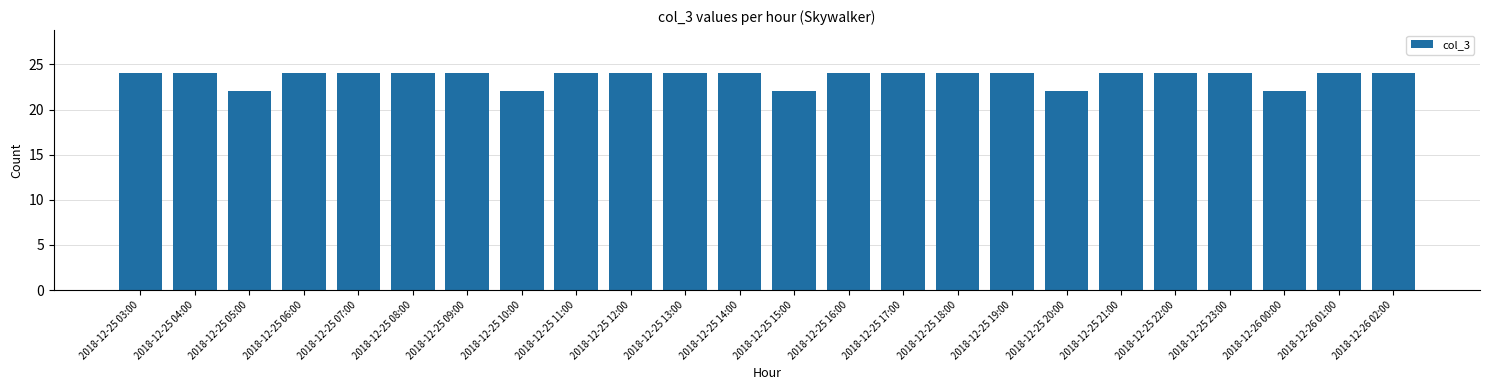

What is the maximum value shown in the chart?

24